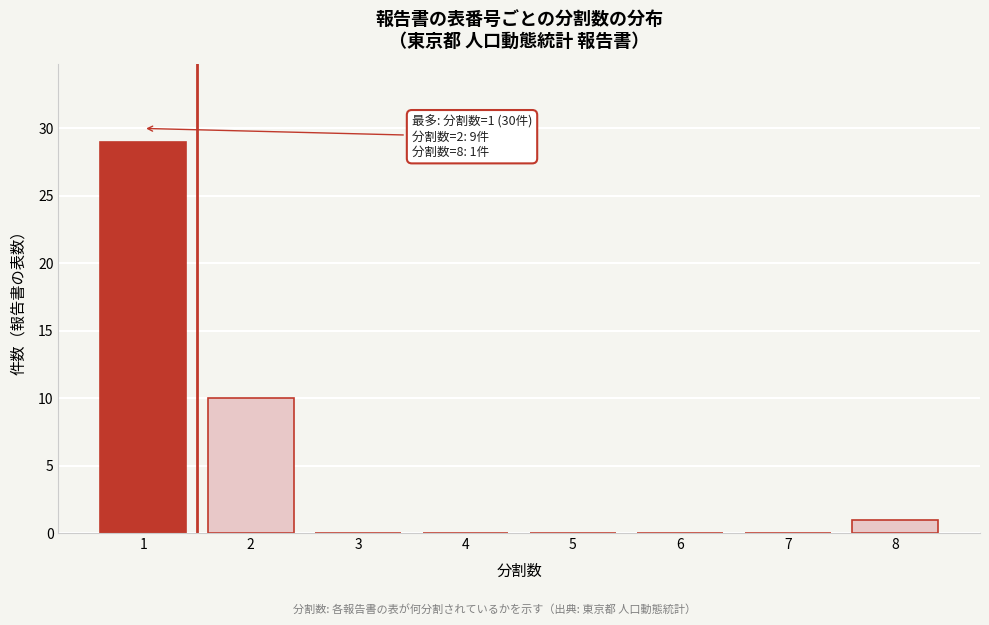

Reading left to right, list all the values displayed in this chart.

1=29	2=10	3=0	4=0	5=0	6=0	7=0	8=1